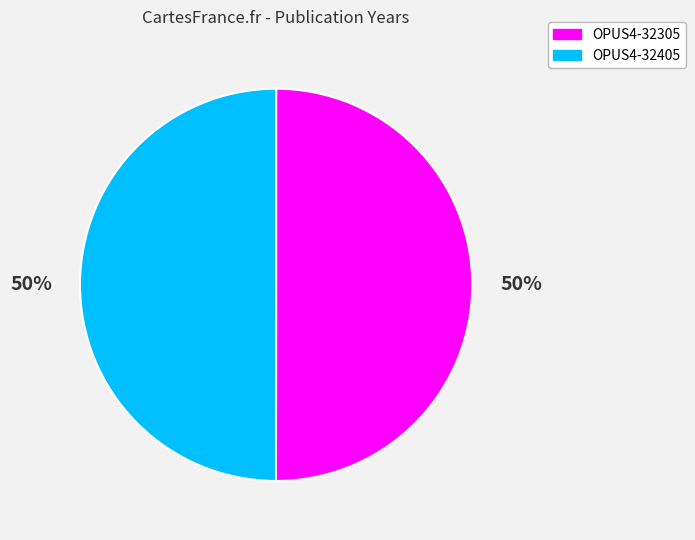

Do OPUS4-32305 and OPUS4-32405 together represent more than half of the pie?

Yes